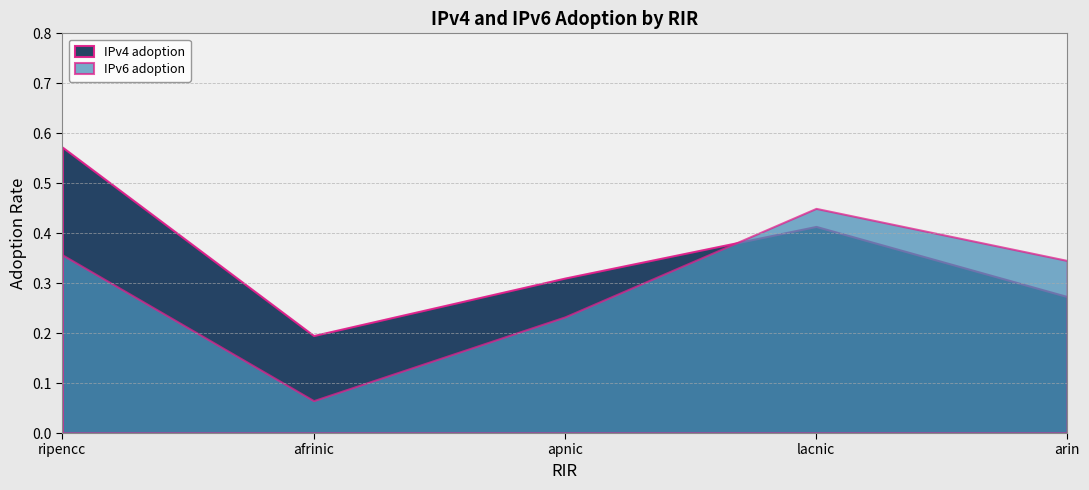

The value of IPv6 adoption at lacnic is 0.6. True or false?

False